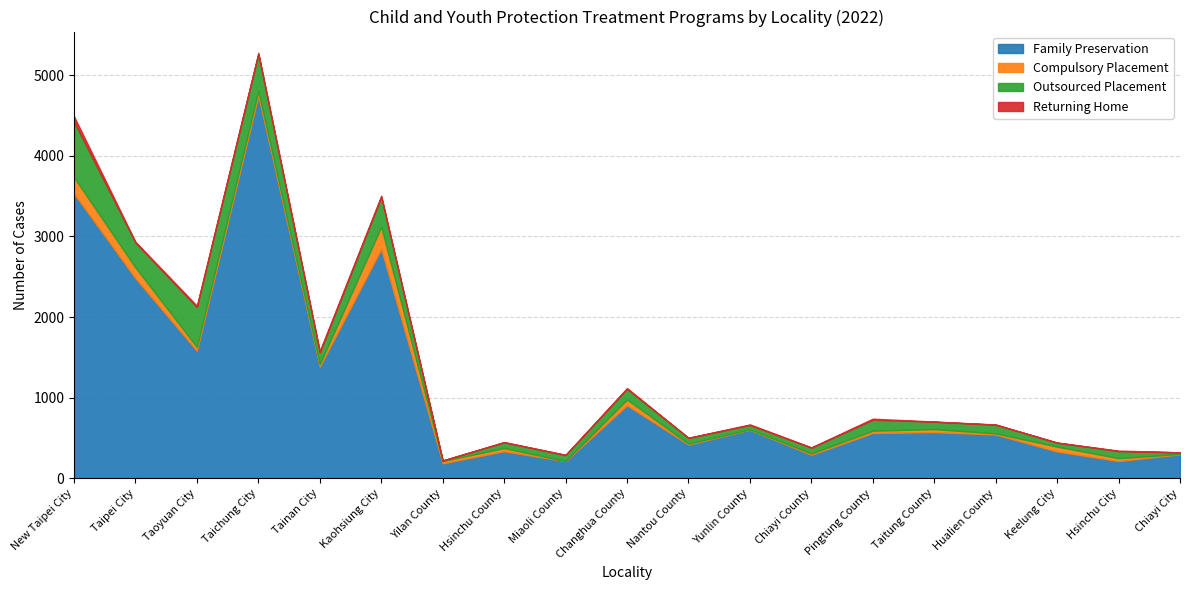

At Kaohsiung City, list the series in order from largest to smallest.

Family Preservation, Outsourced Placement, Compulsory Placement, Returning Home